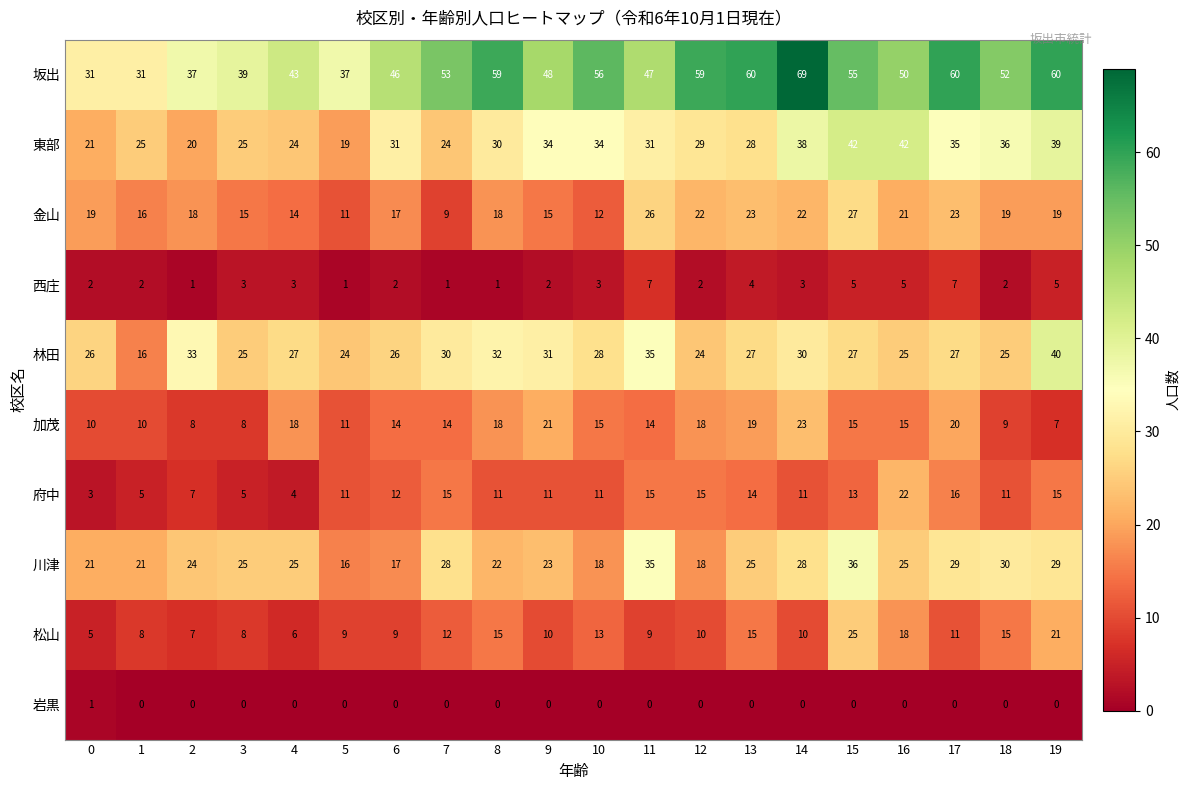

What value does the 府中 series have at 9?

11